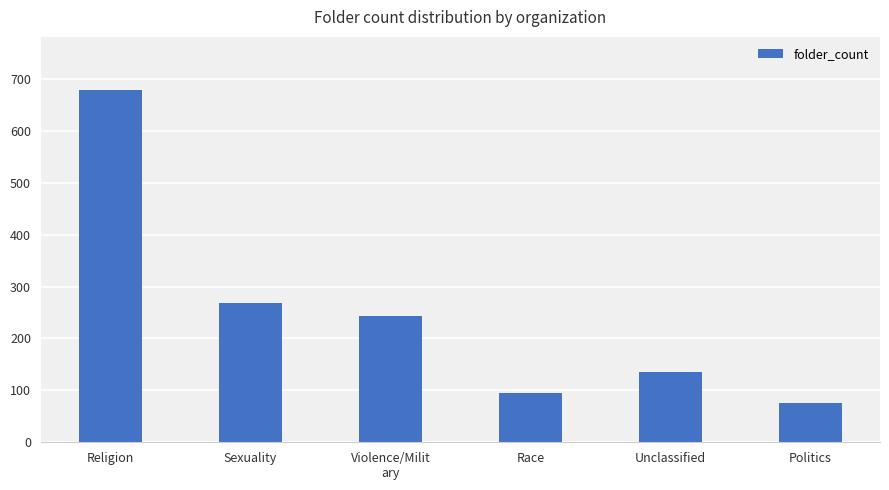

Rank the categories by value from lowest to highest.

Politics, Race, Unclassified, Violence/Milit
ary, Sexuality, Religion